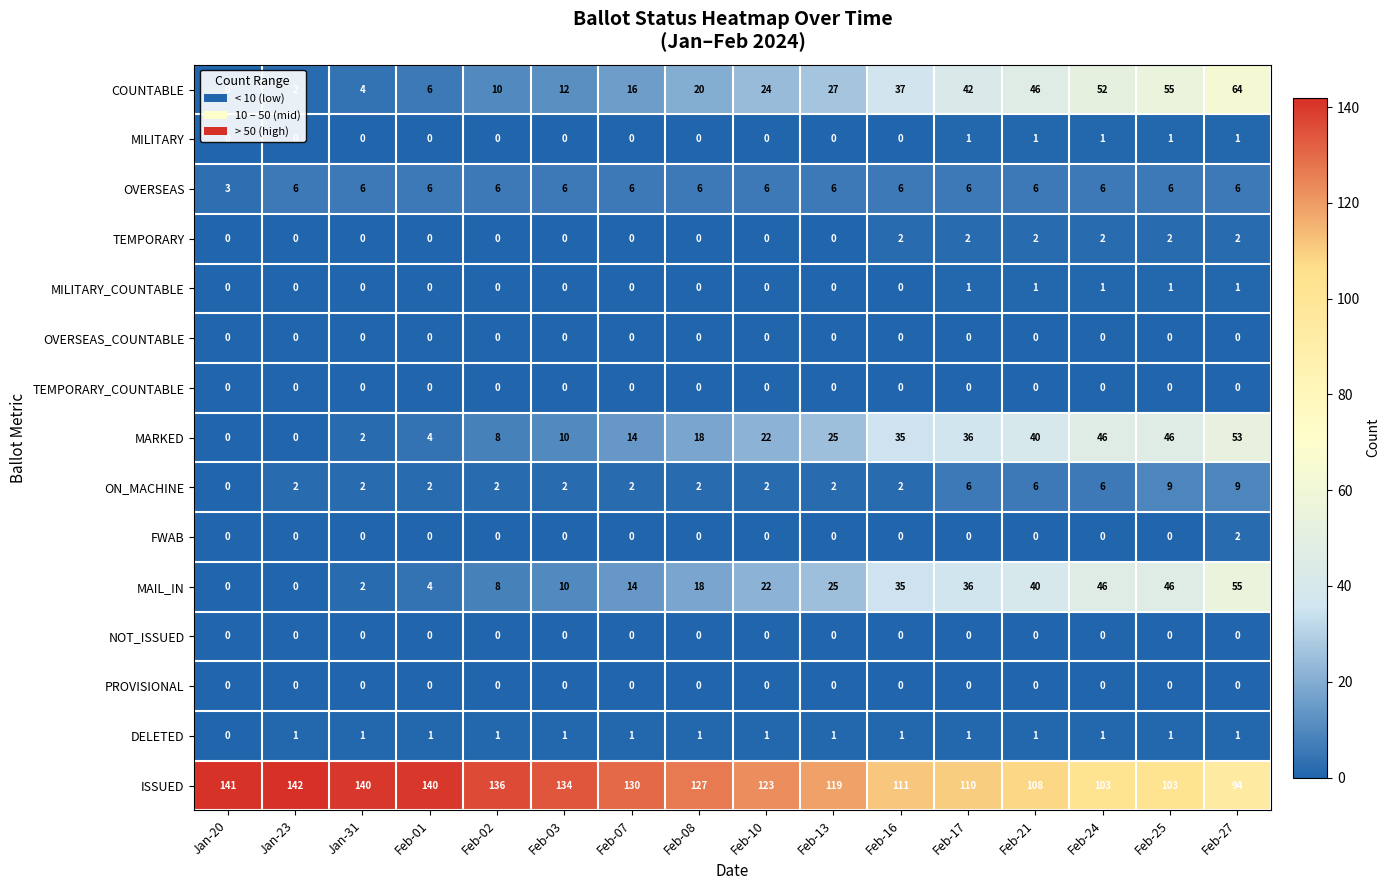

At which label is MARKED closest to 26?

Feb-13